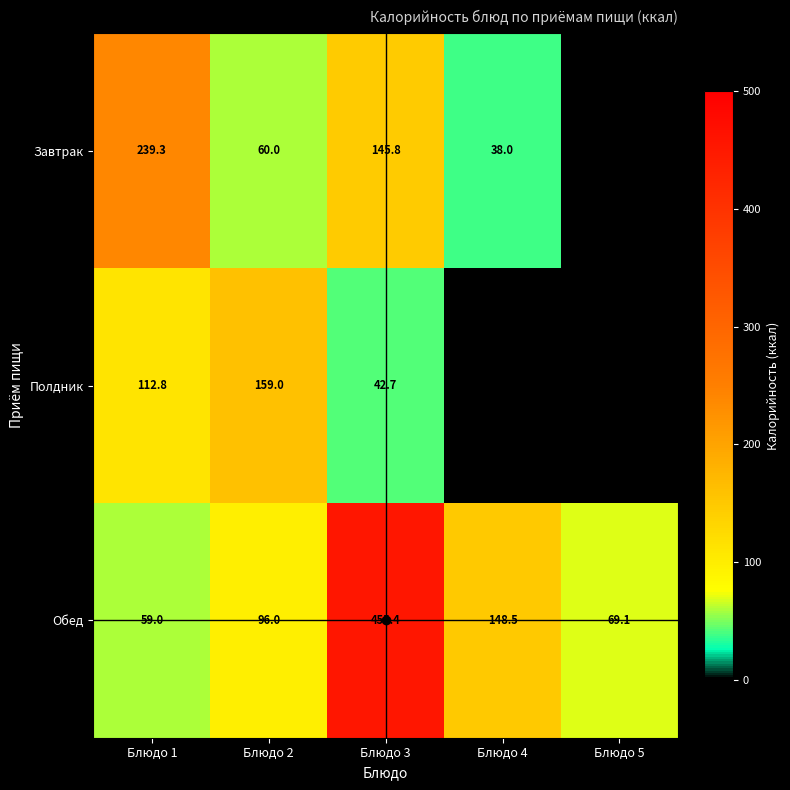

Is the value of Полдник at Блюдо 5 greater than the value of Обед at Блюдо 1?

No